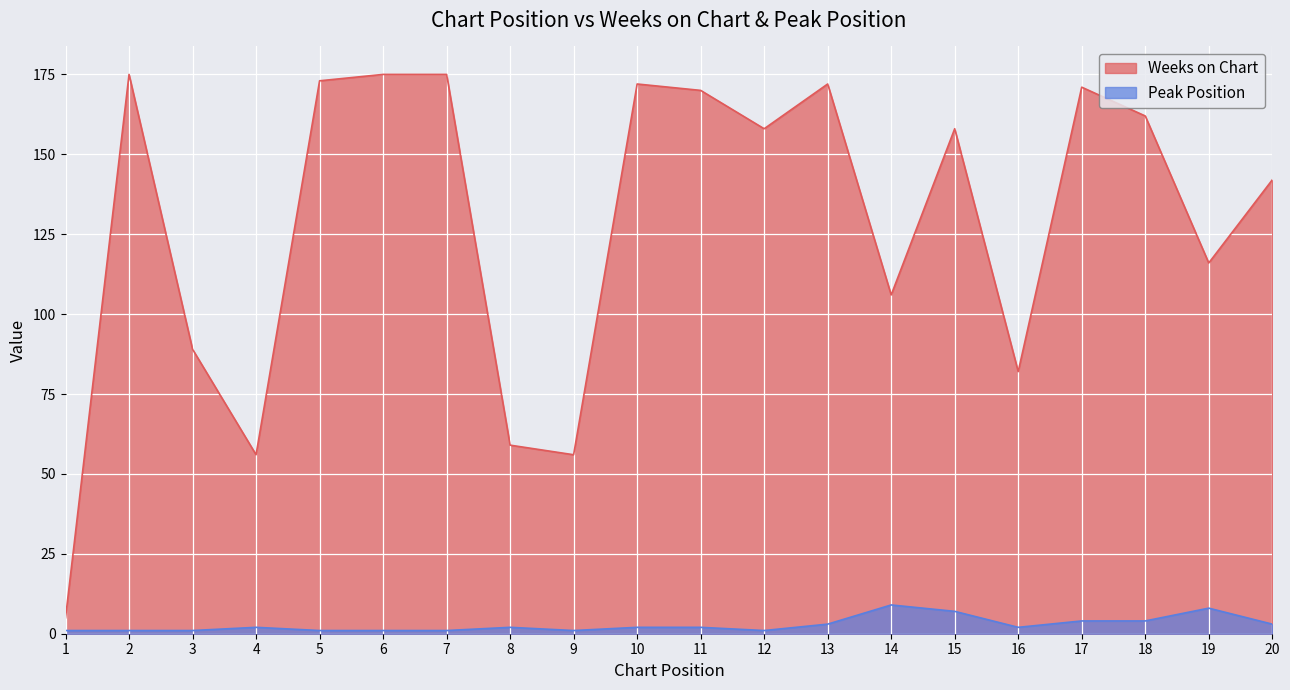

What is the value of the Peak Position point at the 11th from the left?

2